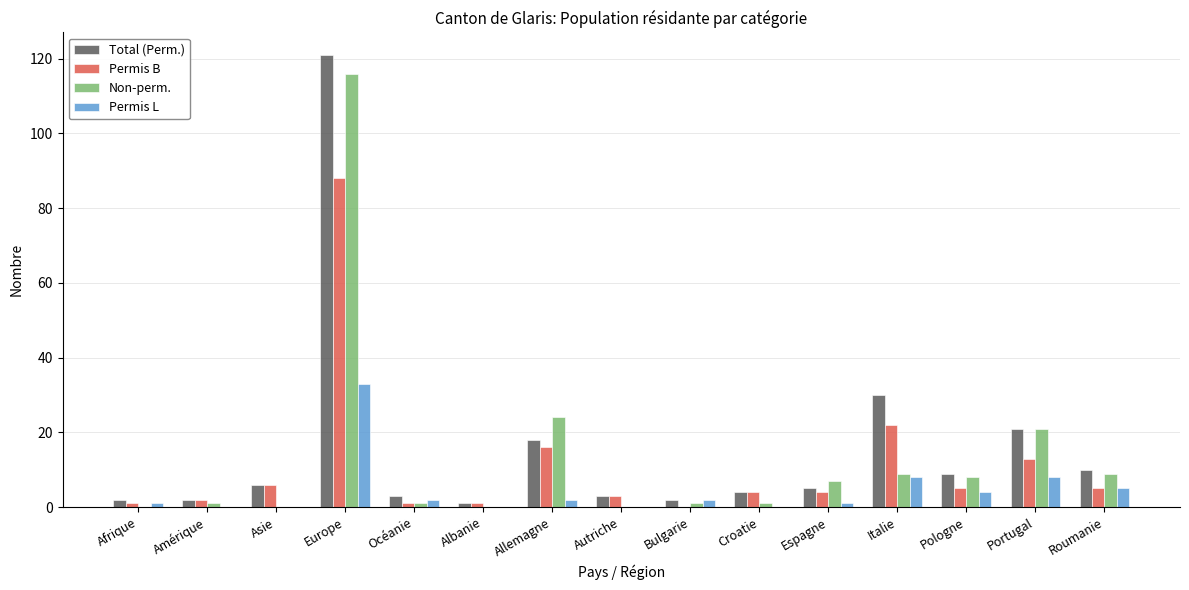

Where does the Total (Perm.) series first go above 5?

Asie